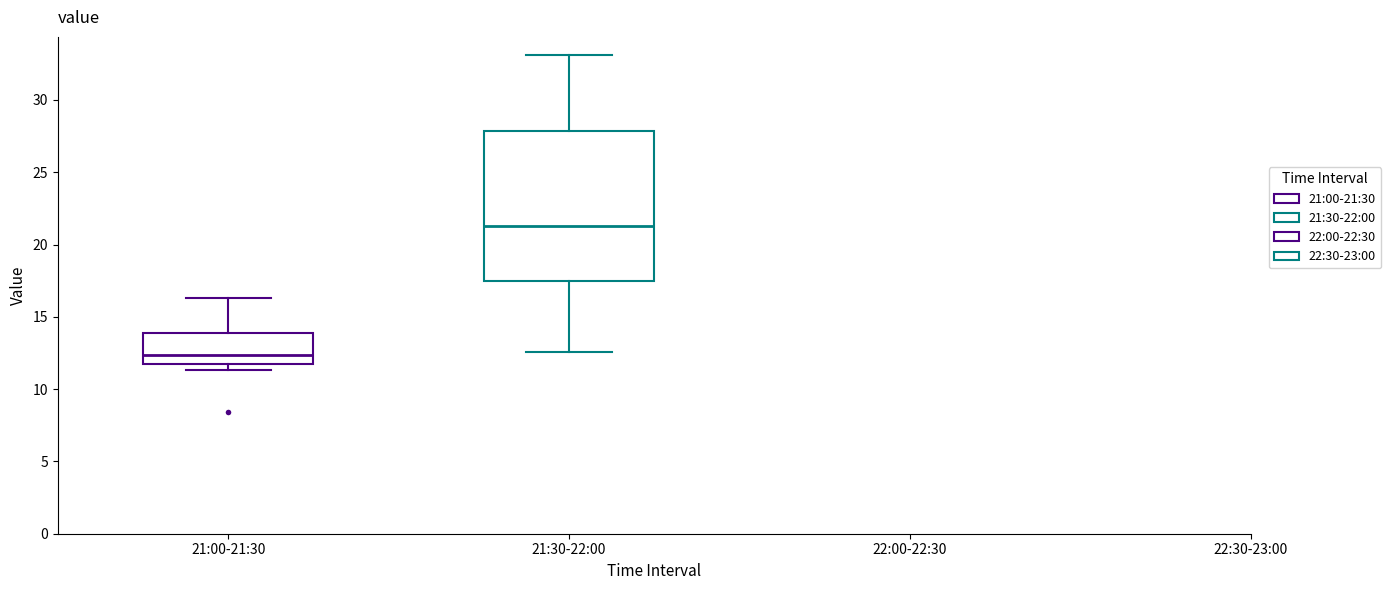

Which box is the tallest, from its lower edge to its upper edge?

21:30-22:00